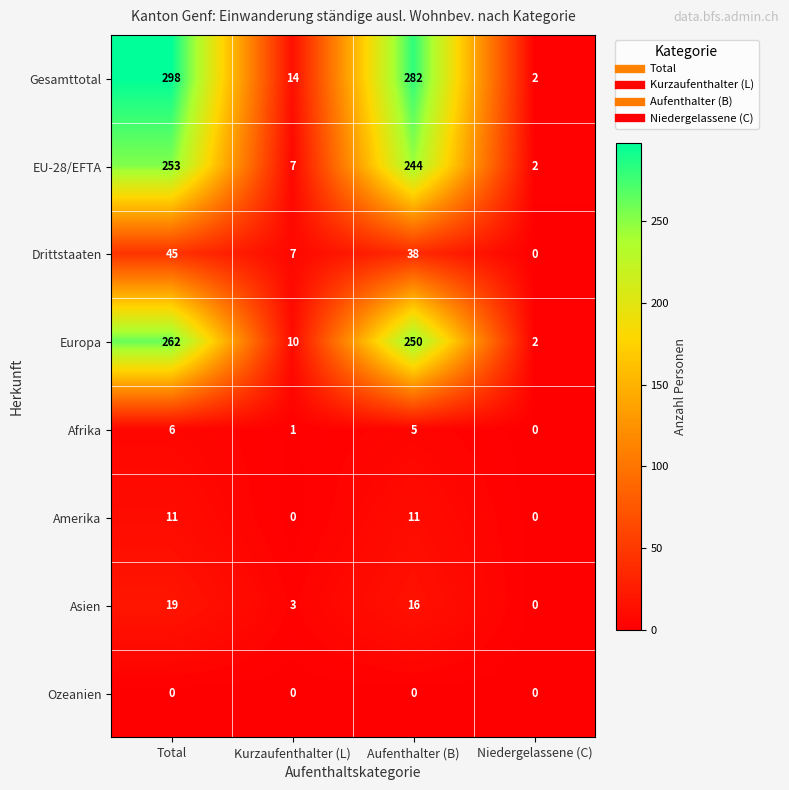

What is the sum of the Drittstaaten values at Aufenthalter (B) and Total?

83